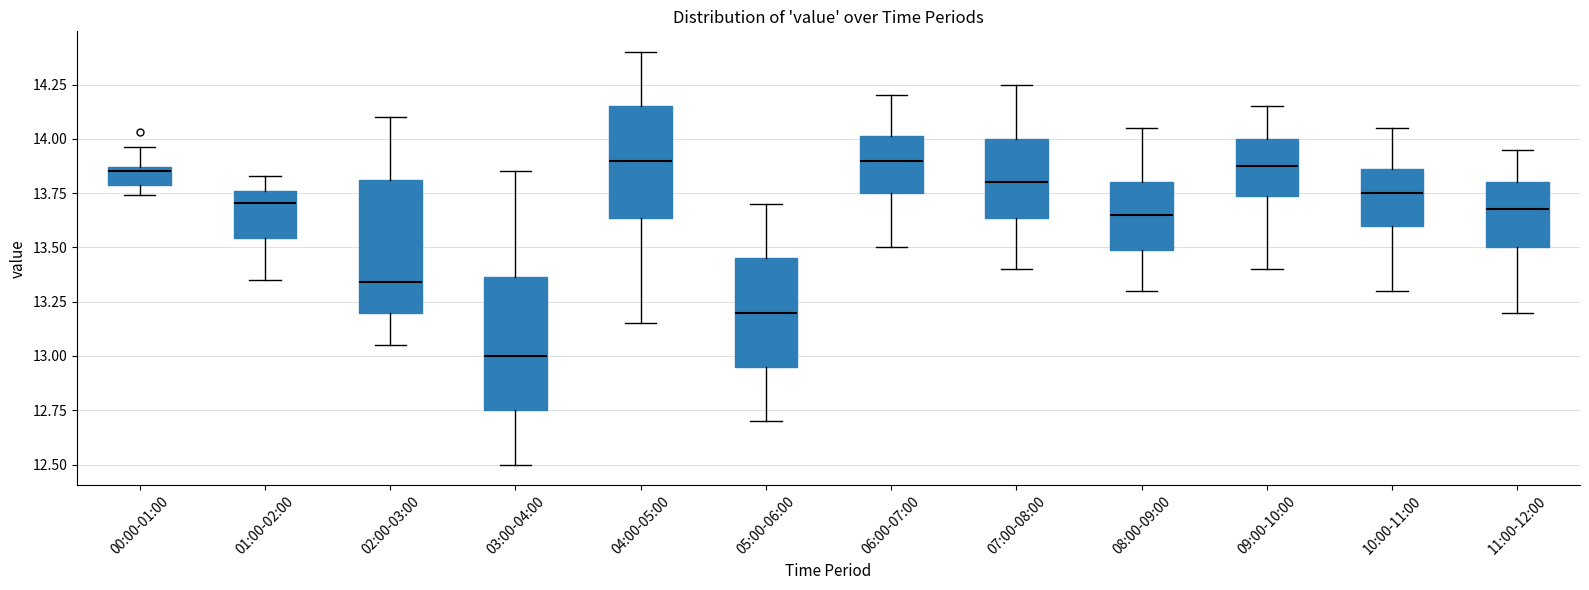

Where is the lower edge of the box for 00:00-01:00 on the y-axis? The values are not printed on the chart, so give them approximately, as read against the axis.

13.80